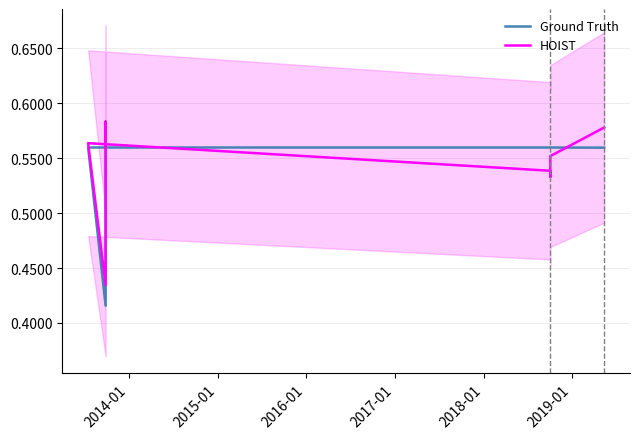

Between 2016-01 and 2019-01, which series saw the biggest shift?

HOIST